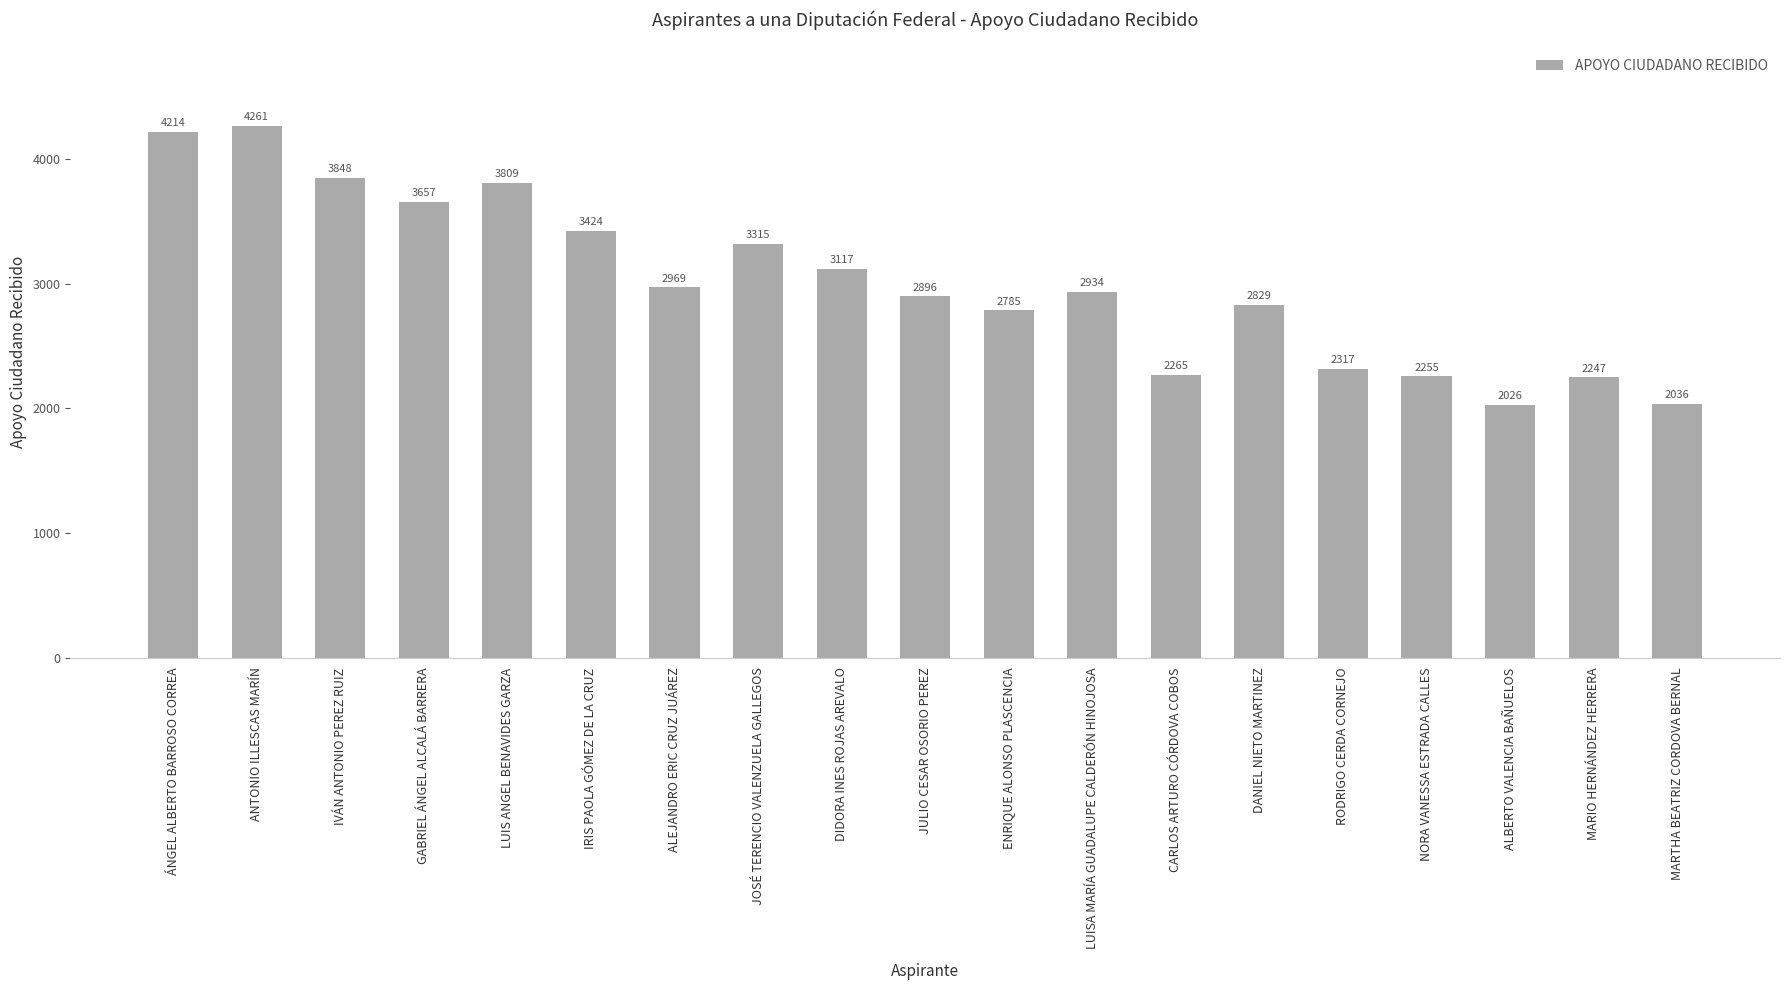

What is the label of the 5th bar from the right?

RODRIGO CERDA CORNEJO